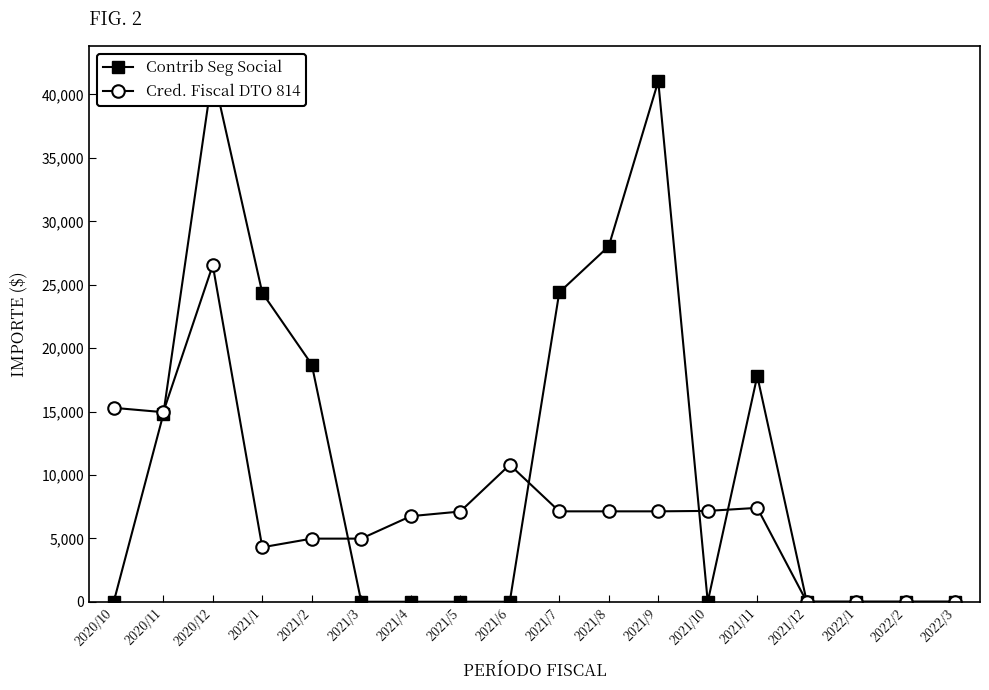

Reading right to left, what are all the values shown in this chart?

Contrib Seg Social: 2022/3=0.0	2022/2=0.0	2022/1=0.0	2021/12=0.0	2021/11=17803.0	2021/10=0.0	2021/9=41047.7	2021/8=28032.4	2021/7=24394.8	2021/6=0.0	2021/5=0.0	2021/4=0.0	2021/3=0.0	2021/2=18708.0	2021/1=24362.3	2020/12=41741.6	2020/11=14766.0	2020/10=0.0
Cred. Fiscal DTO 814: 2022/3=0.0	2022/2=0.0	2022/1=0.0	2021/12=0.0	2021/11=7403.6	2021/10=7163.3	2021/9=7128.7	2021/8=7128.7	2021/7=7128.7	2021/6=10803.0	2021/5=7114.7	2021/4=6747.4	2021/3=4976.9	2021/2=4976.9	2021/1=4294.8	2020/12=26542.4	2020/11=14948.1	2020/10=15291.1